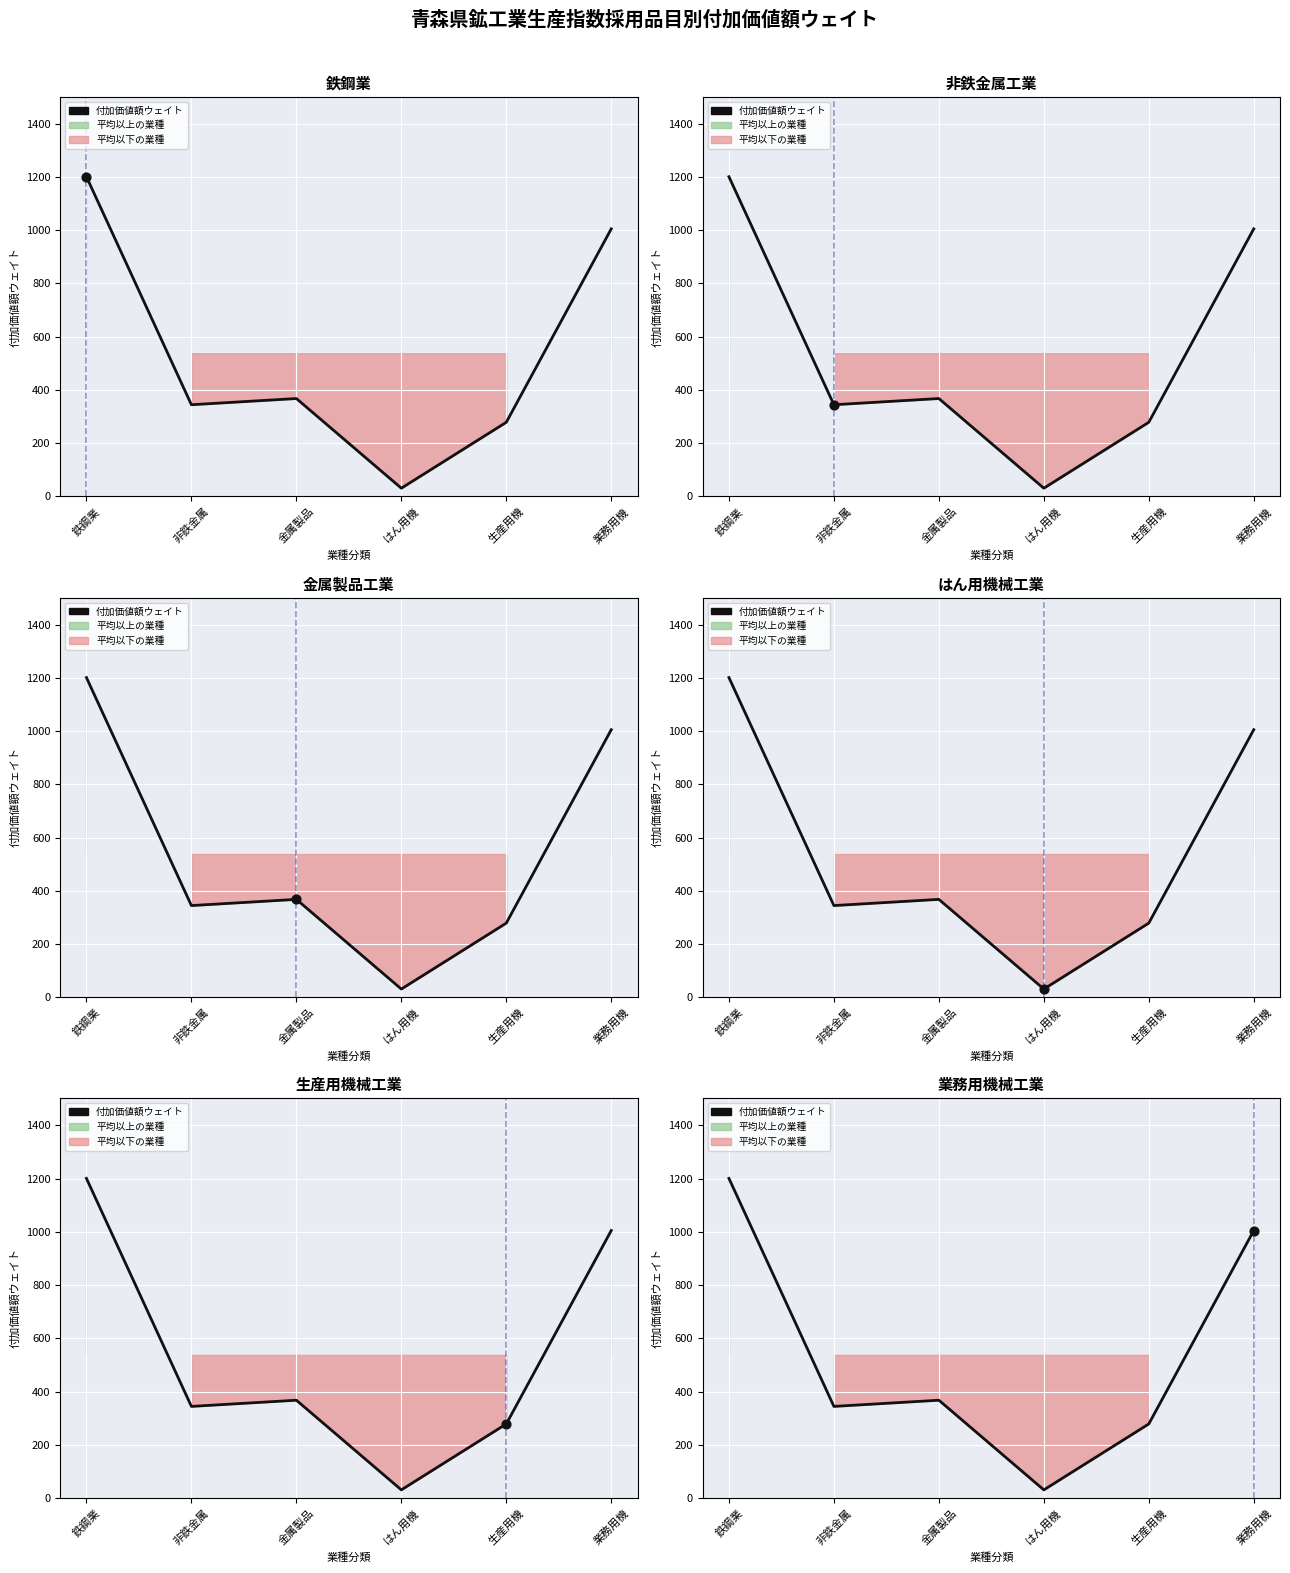

What is the ratio of the value at 業務用機 to the value at 非鉄金属?

2.9